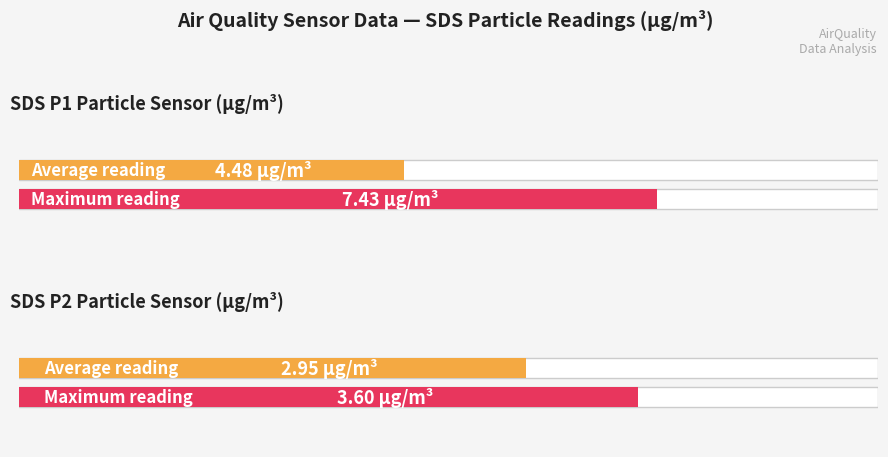

What is the difference between the maximum and minimum values in the Maximum utilization series?

3.8